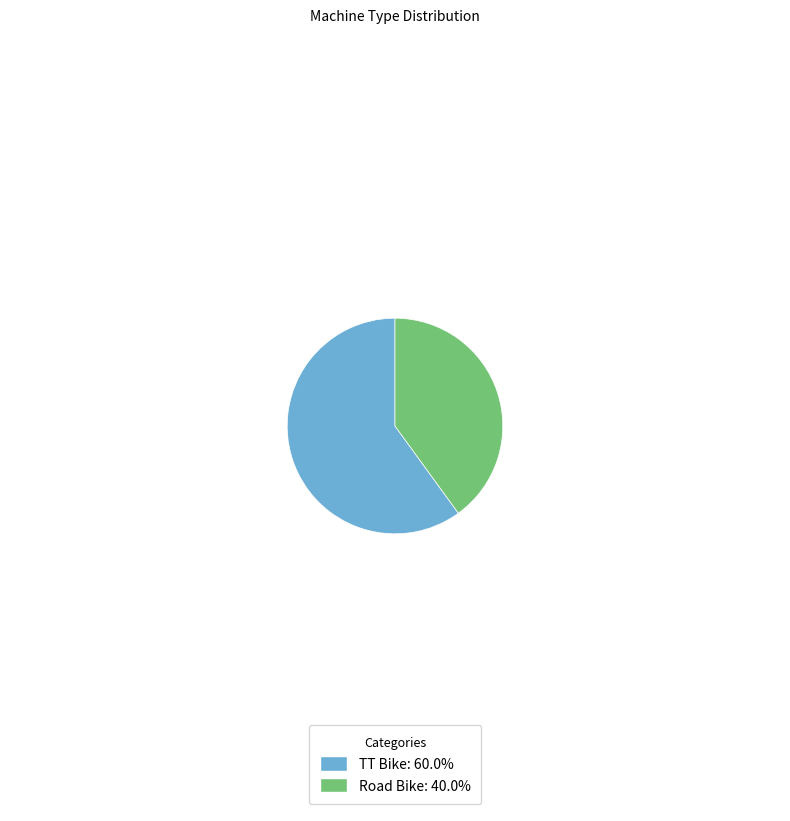

Which slice is the smallest?

Road Bike